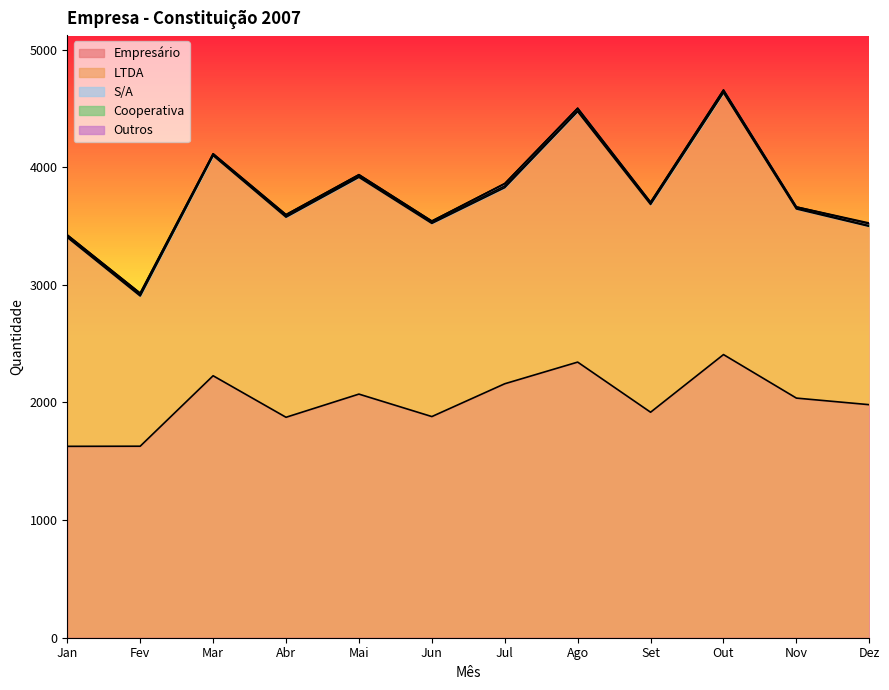

At how many categories does at least one series exceed 1982?

6